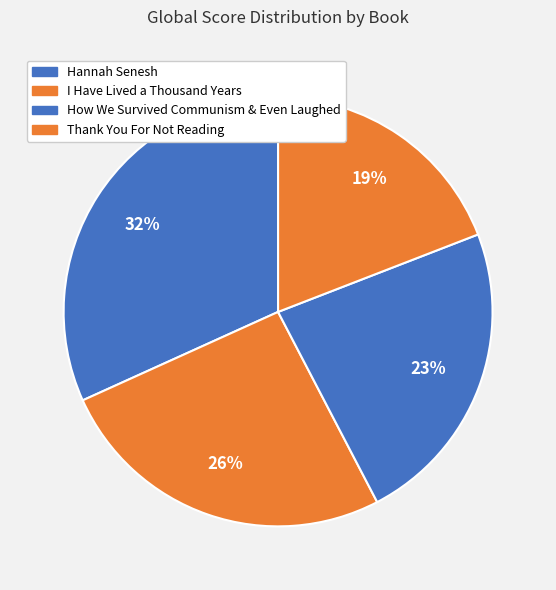

How many segments does this pie chart have?

4